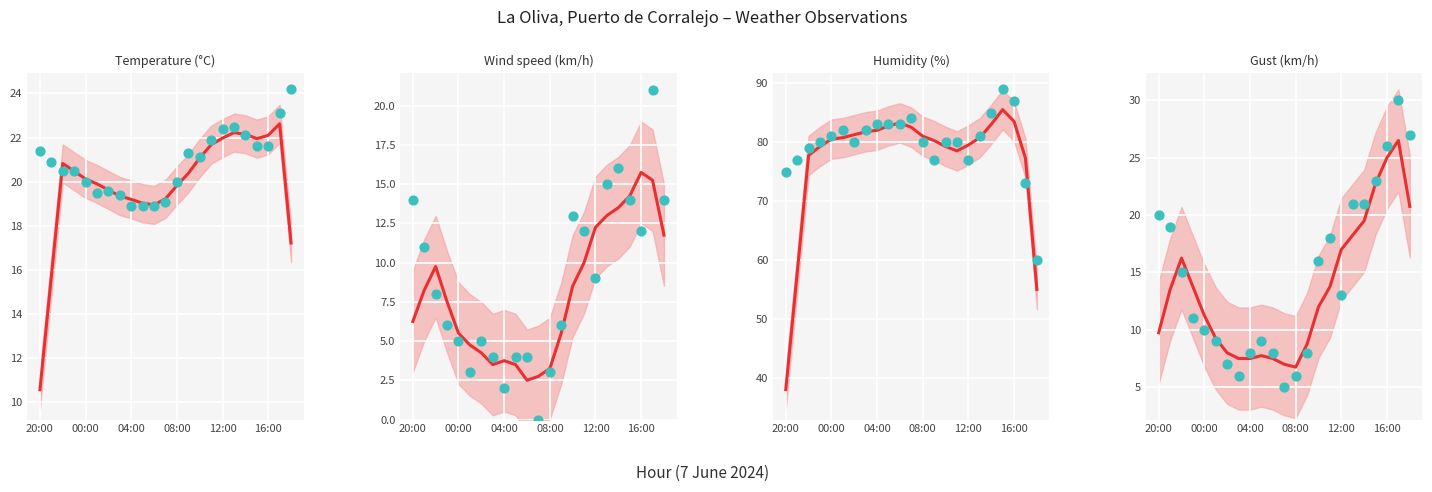

Which series has the largest total across all categories?

Humidity (%)